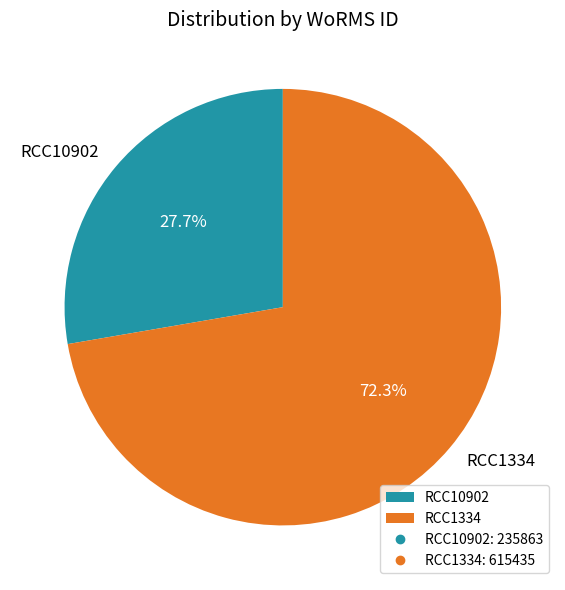

Count the number of slices in the pie.

2